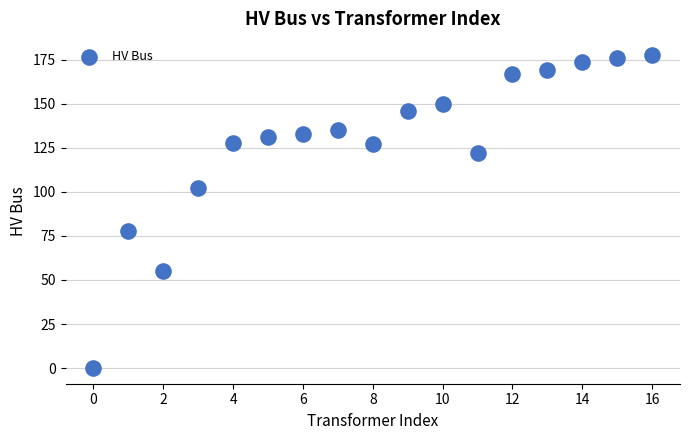

What Y value in the scatter plot is closest to 89?

78